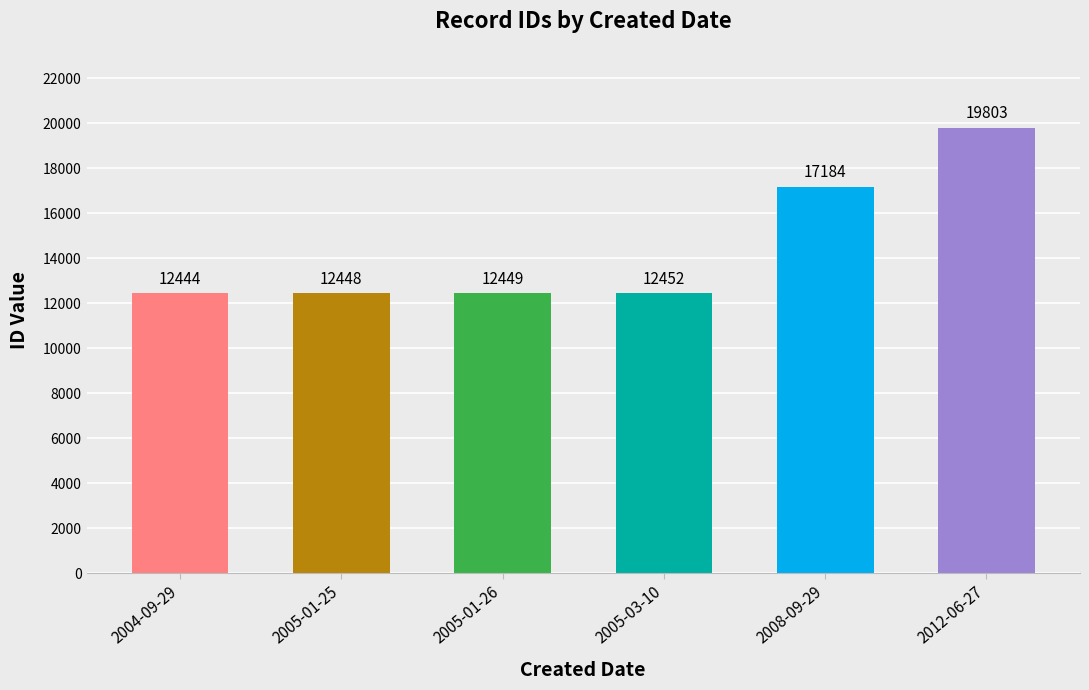

What is the average value?

14463